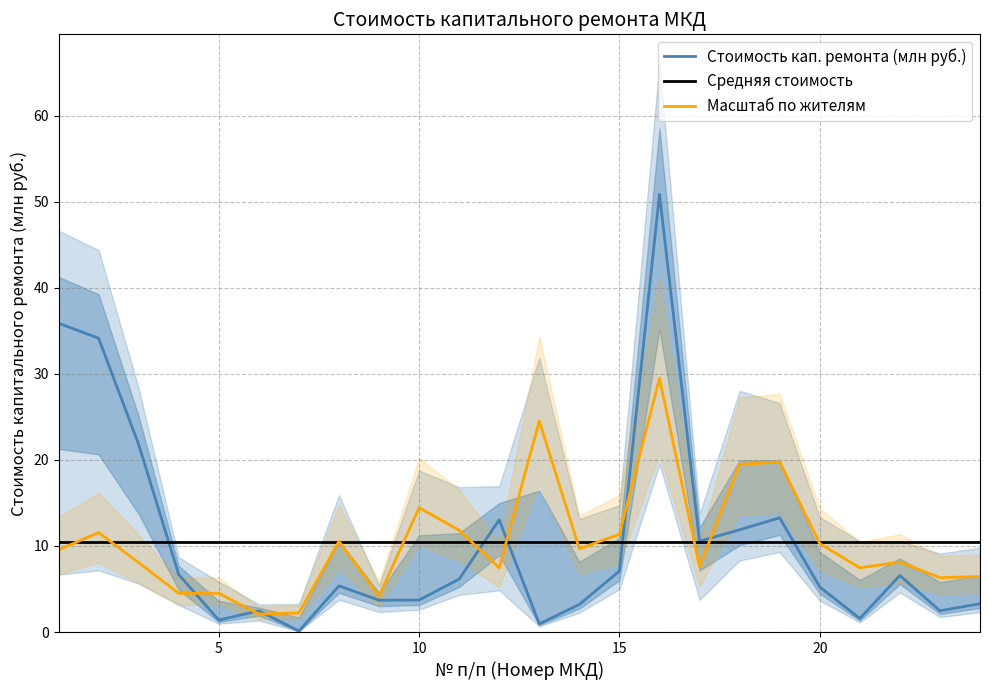

Rank the categories by Количество жителей value from lowest to highest.

6, 7, 9, 4, 5, 23, 24, 12, 21, 17, 3, 22, 1, 14, 20, 8, 15, 2, 11, 10, 18, 19, 13, 16